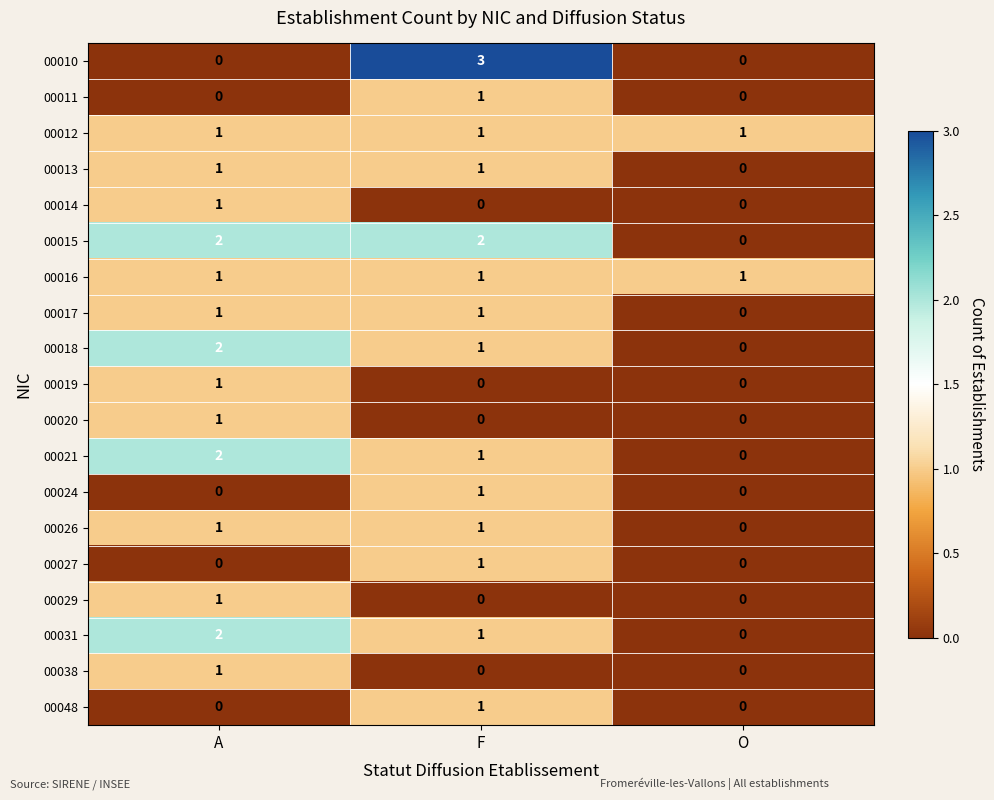

What is the difference between the highest and lowest values at O?

1